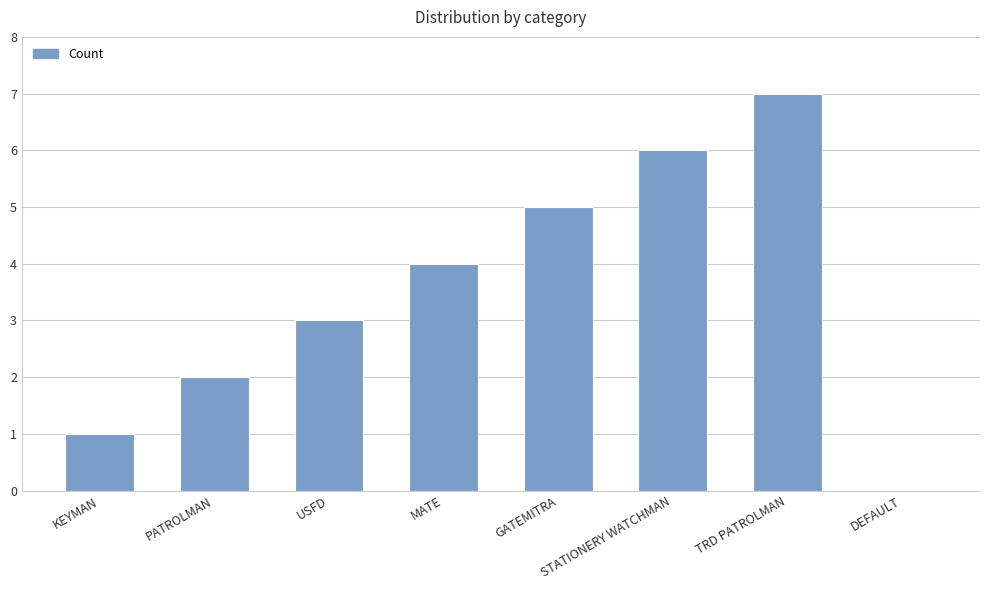

Reading right to left, what are all the values shown in this chart?

DEFAULT=0	TRD PATROLMAN=7	STATIONERY WATCHMAN=6	GATEMITRA=5	MATE=4	USFD=3	PATROLMAN=2	KEYMAN=1